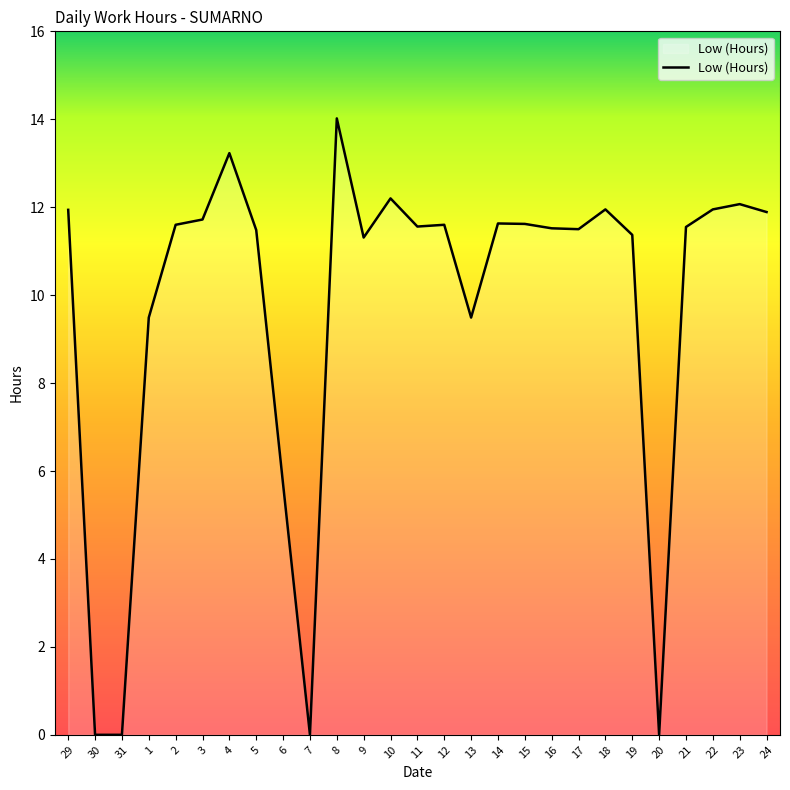

What is the maximum value shown in the chart?

14.0